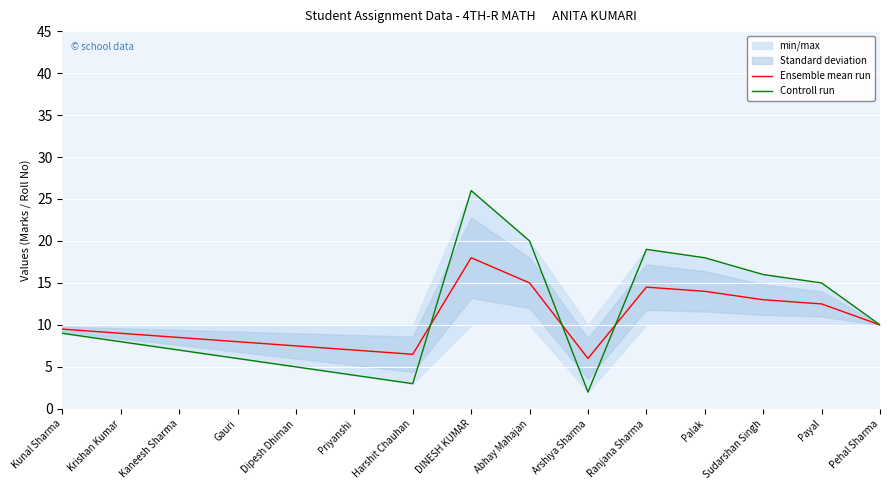

Rank the categories by Ensemble mean run value from lowest to highest.

Arshiya Sharma, Harshit Chauhan, Priyanshi, Dipesh Dhiman, Gauri, Kaneesh Sharma, Krishan Kumar, Kunal Sharma, Pehal Sharma, Payal, Sudarshan Singh, Palak, Ranjana Sharma, Abhay Mahajan, DINESH KUMAR